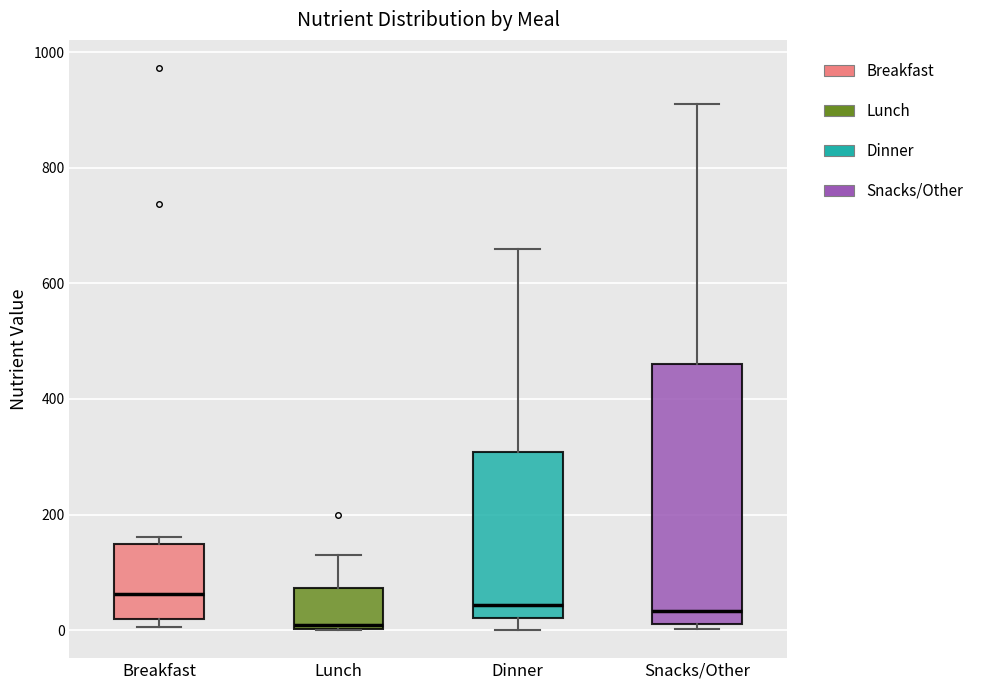

Which box's median line is the lowest?

Lunch